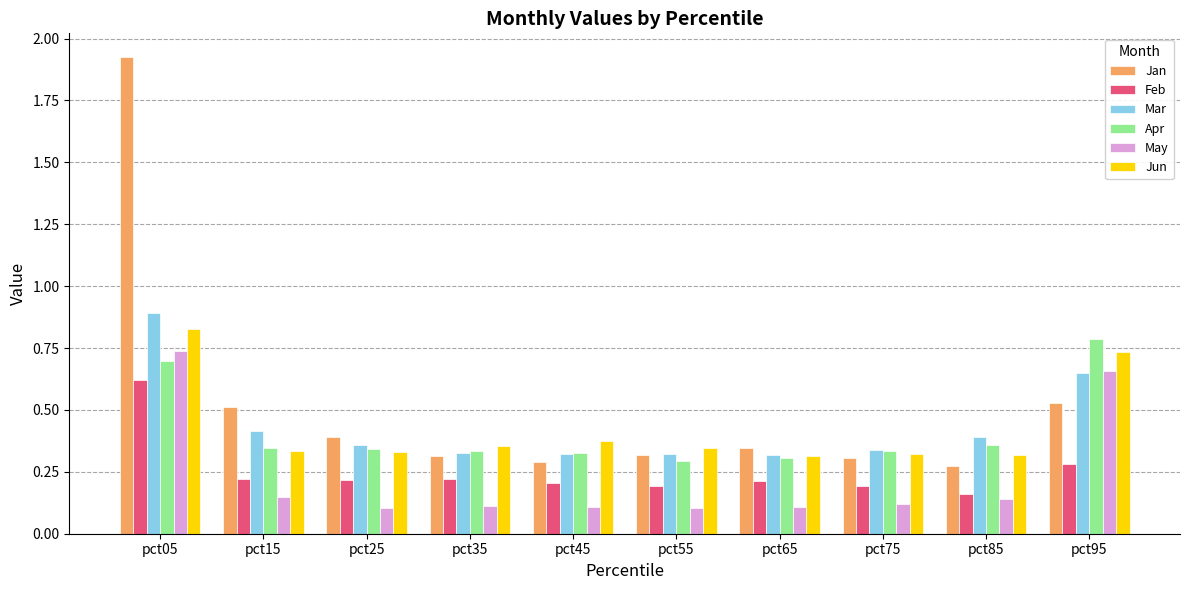

Which category has the highest value in the May series?

pct05